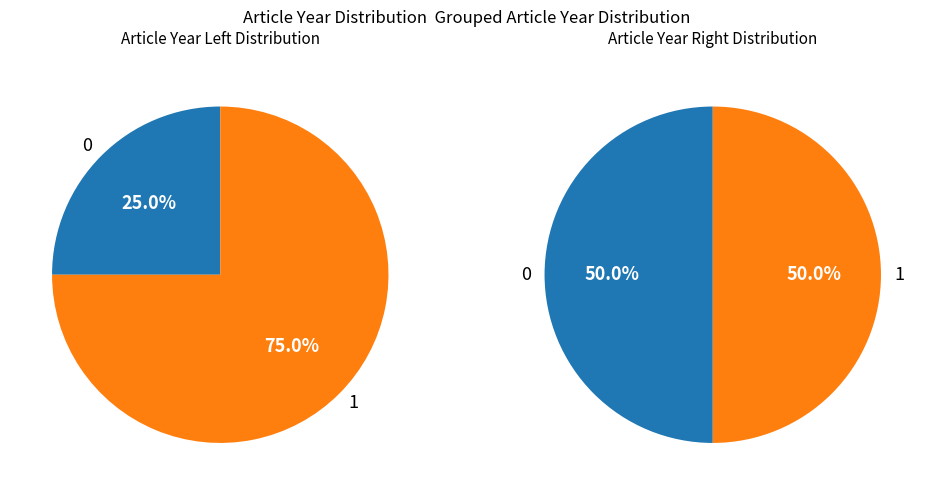

How many segments does this pie chart have?

4